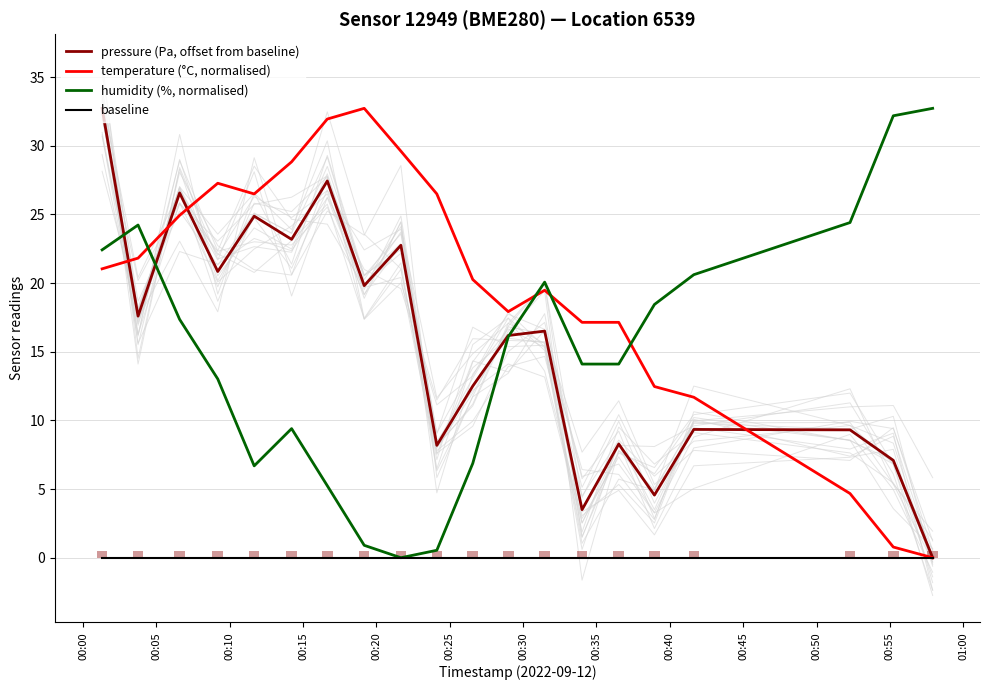

What is the difference between the maximum and minimum values in the humidity (%, normalised) series?

32.7